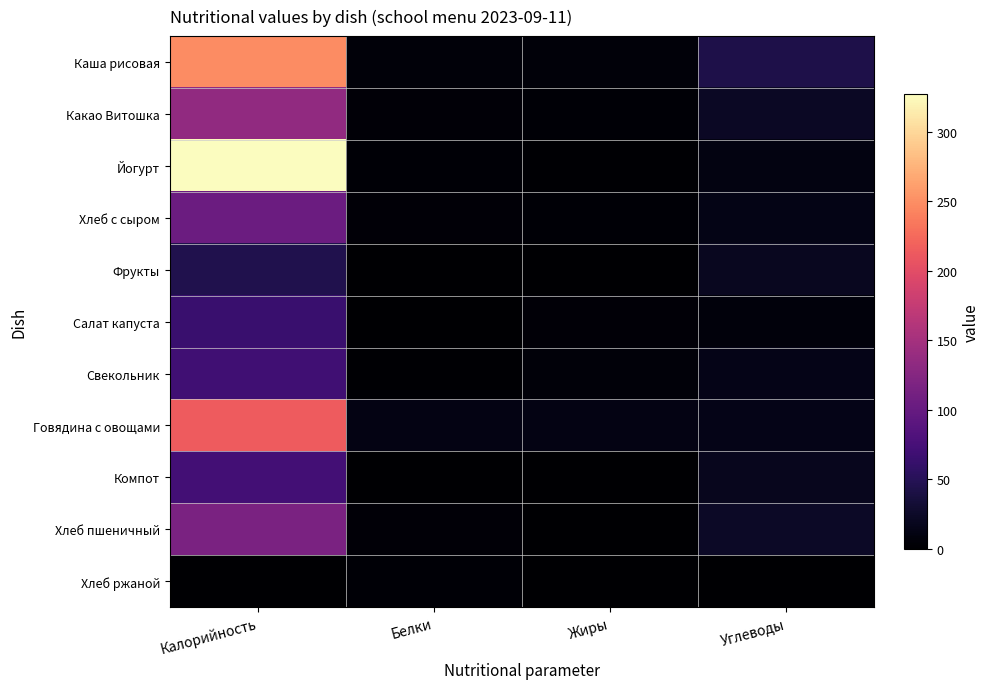

How many data points does each series have?

4